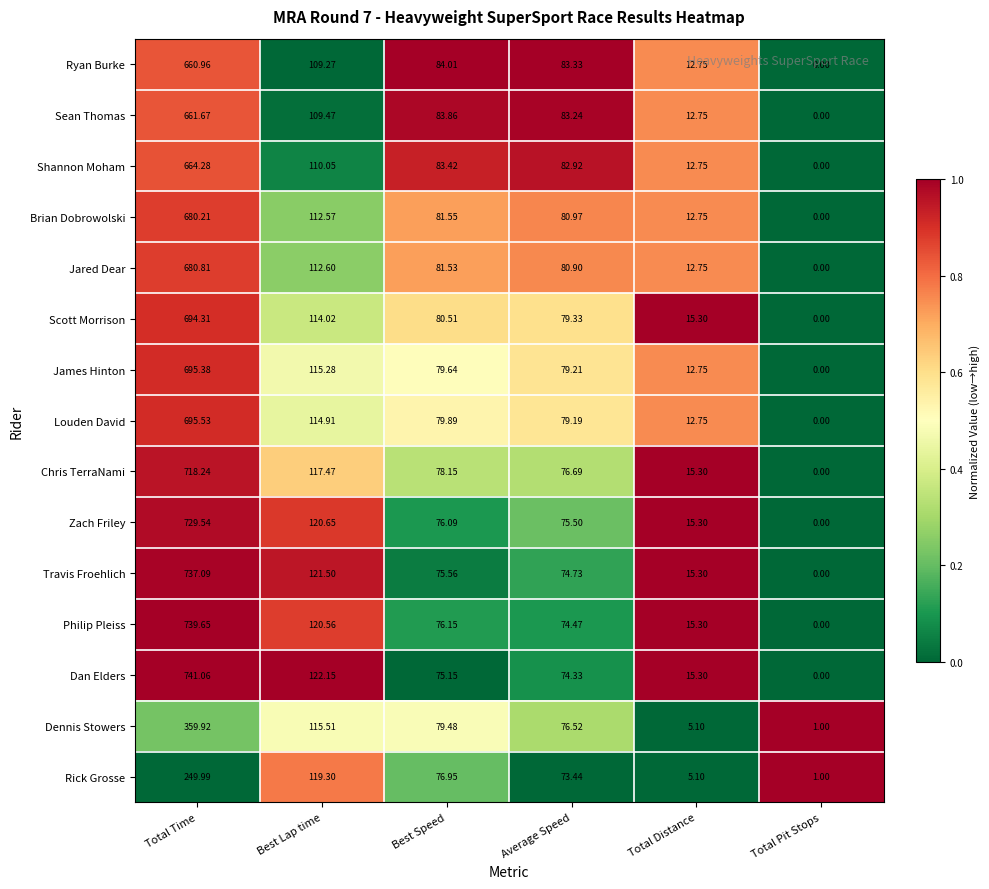

At which label does Shannon Moham first exceed 83?

Total Time